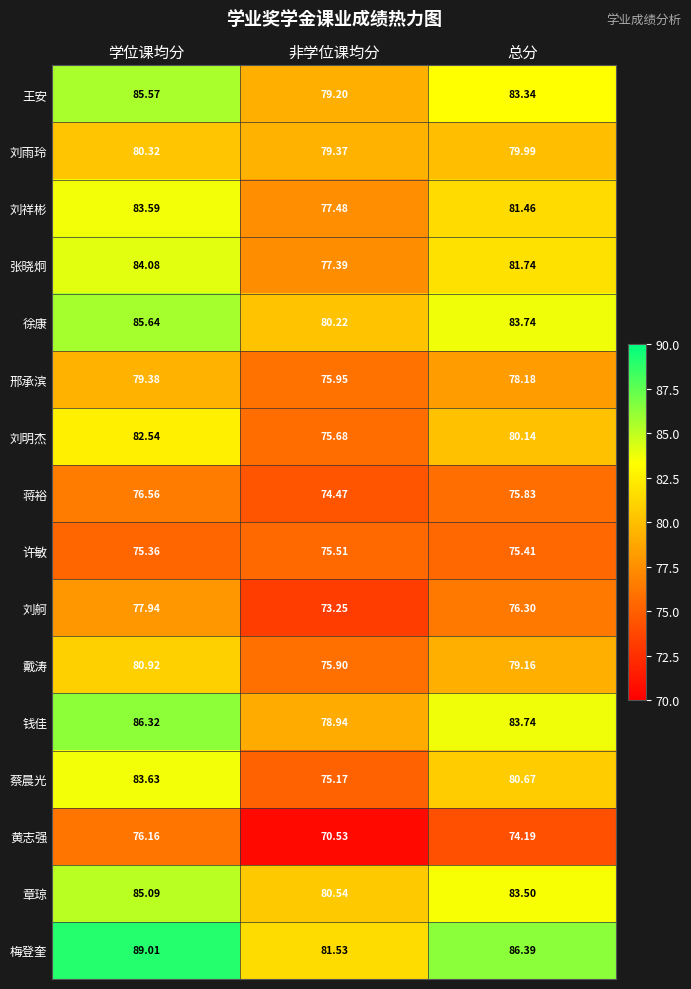

Which category has the lowest value across all series?

非学位课均分